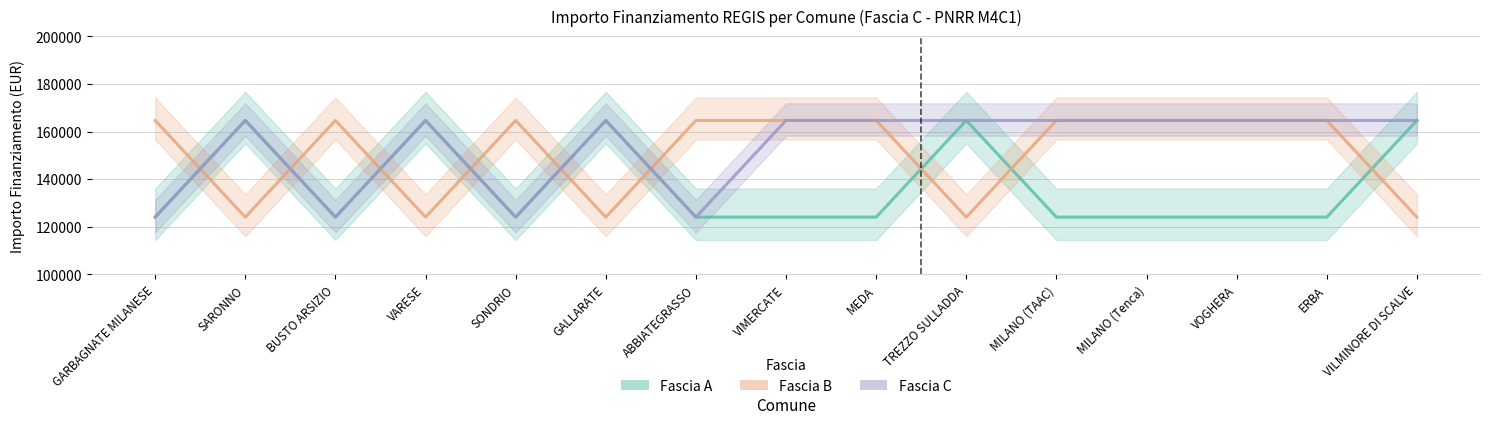

What is the value of the Fascia C point at the 5th from the left?

124044.6